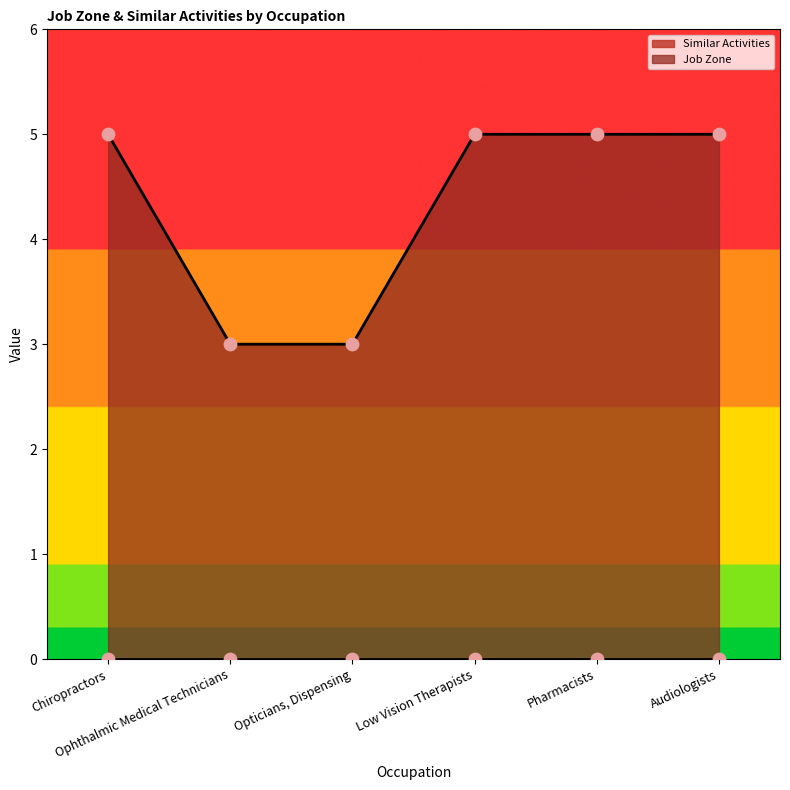

Between Chiropractors and Ophthalmic Medical Technicians, which is larger?

Chiropractors